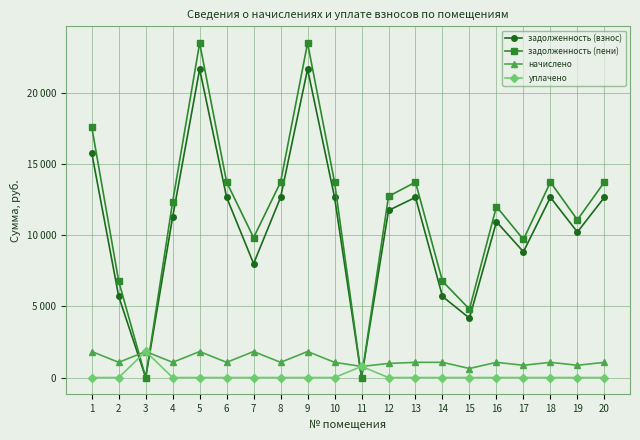

What are all the series names shown in the legend?

задолженность (взнос), задолженность (пени), начислено, уплачено